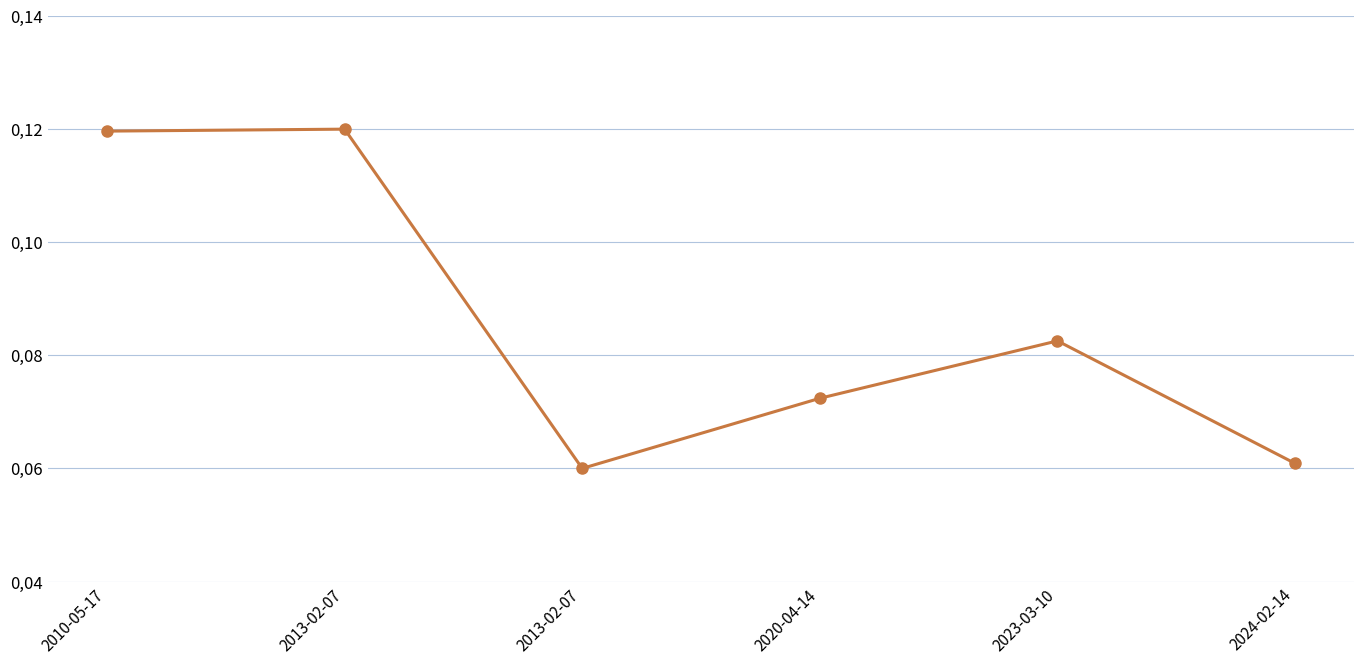

List the labels in order of value, smallest first.

2013-02-07, 2024-02-14, 2020-04-14, 2023-03-10, 2010-05-17, 2013-02-07